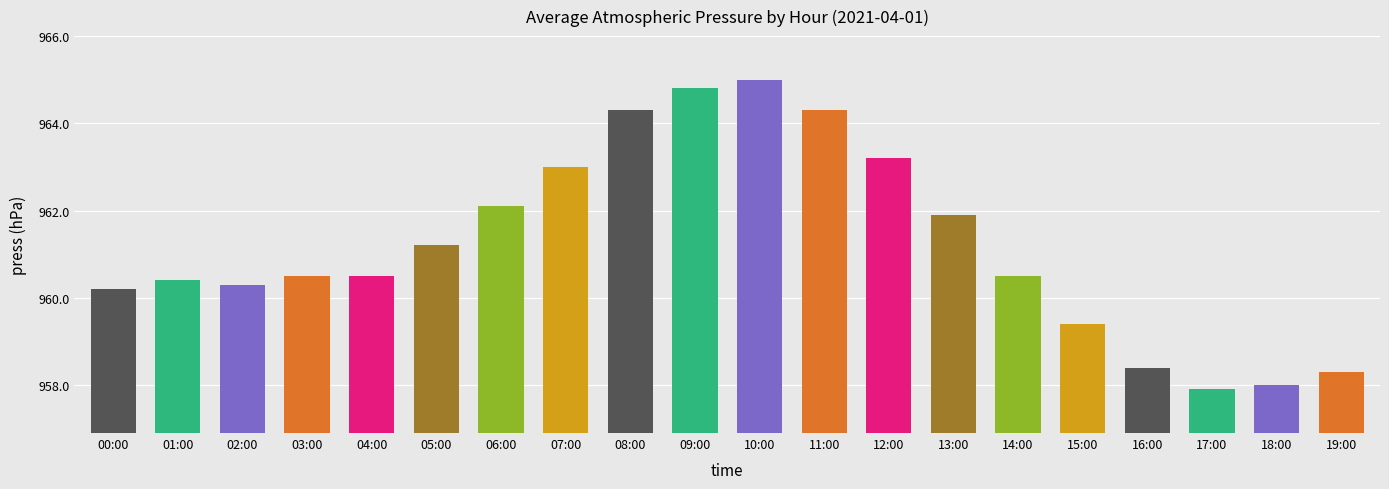

How many bars are there in total?

20